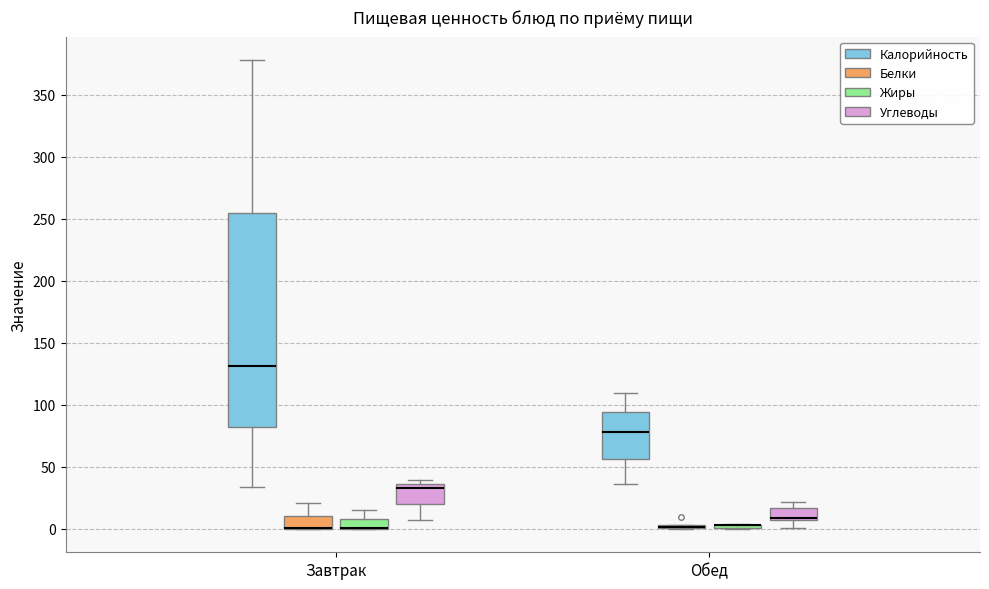

Comparing the boxes themselves (not the whiskers), which one is the tallest?

Завтрак (Калорийность)